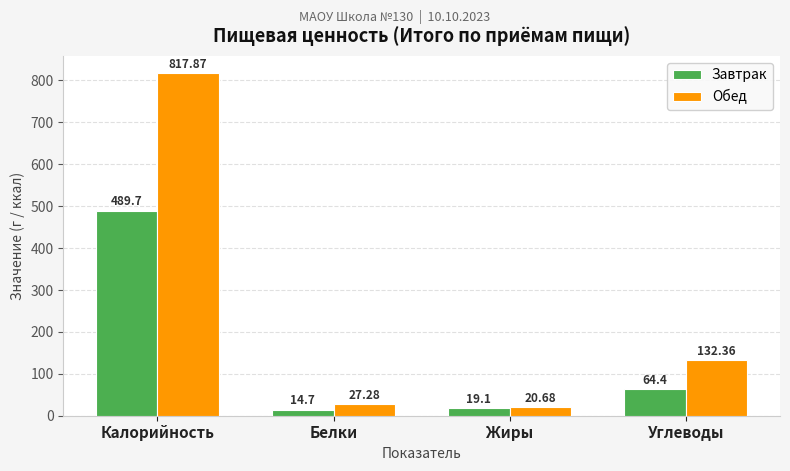

Is it true that Обед equals 229.3 at Углеводы?

False